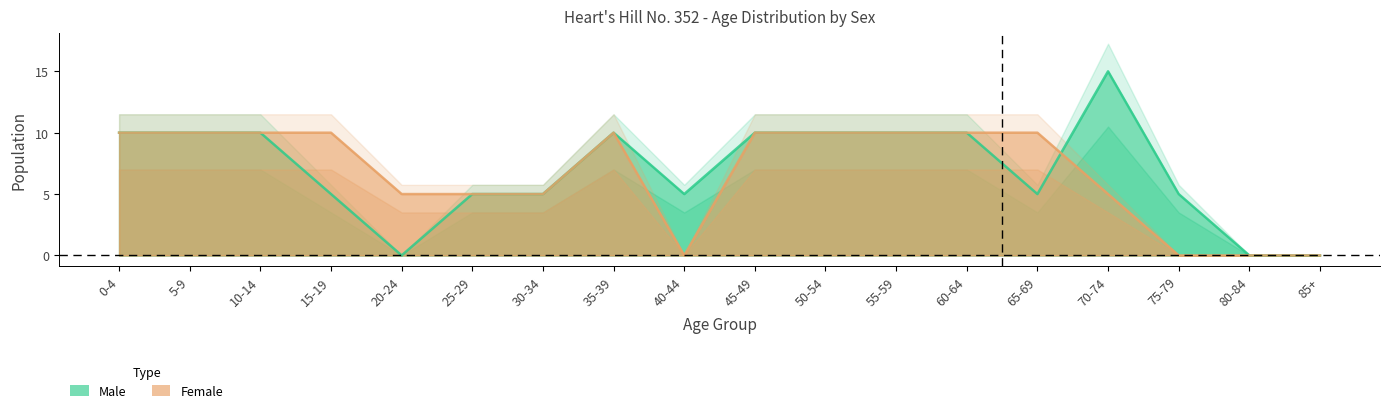

What is the sum of the Female values at 0-4 and 5-9?

20